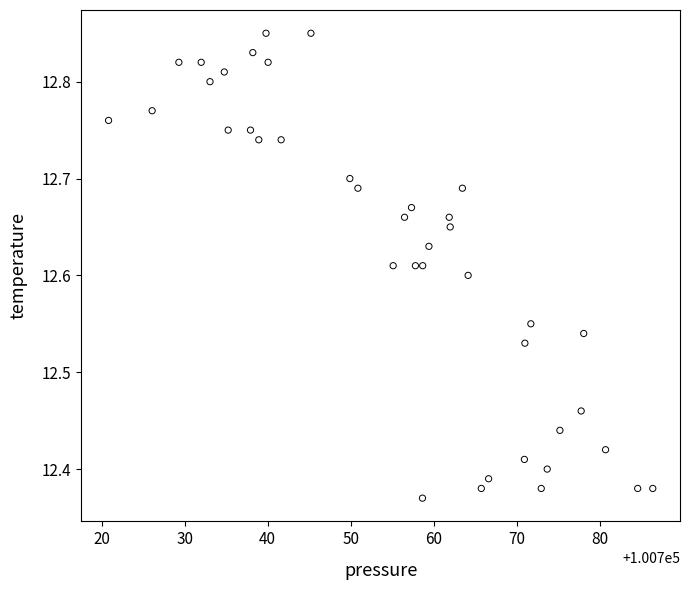

What is the range of Y values (max minus min)?

0.5